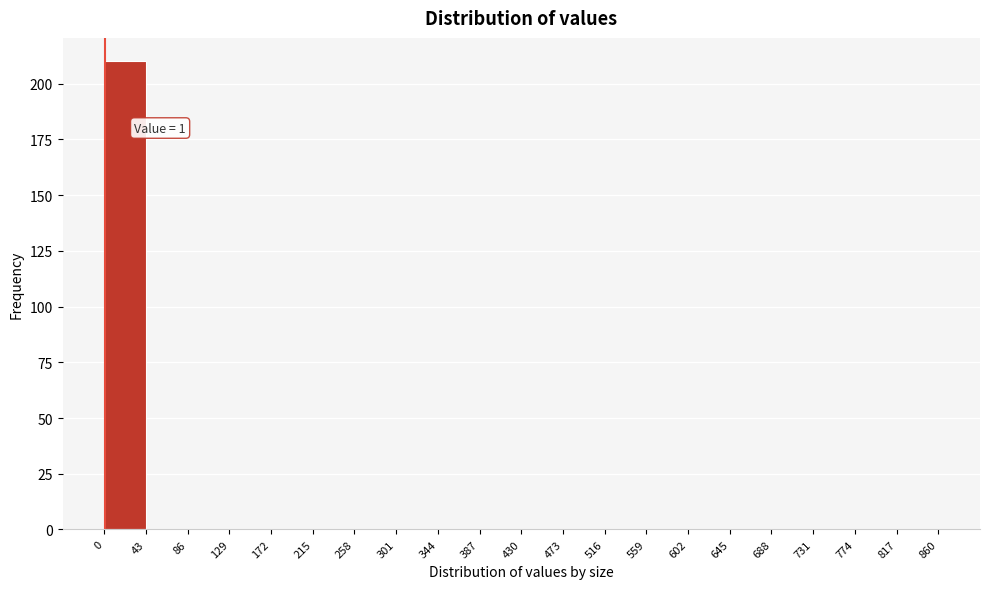

Over which range of the x-axis is the bar tallest?

0 to 43